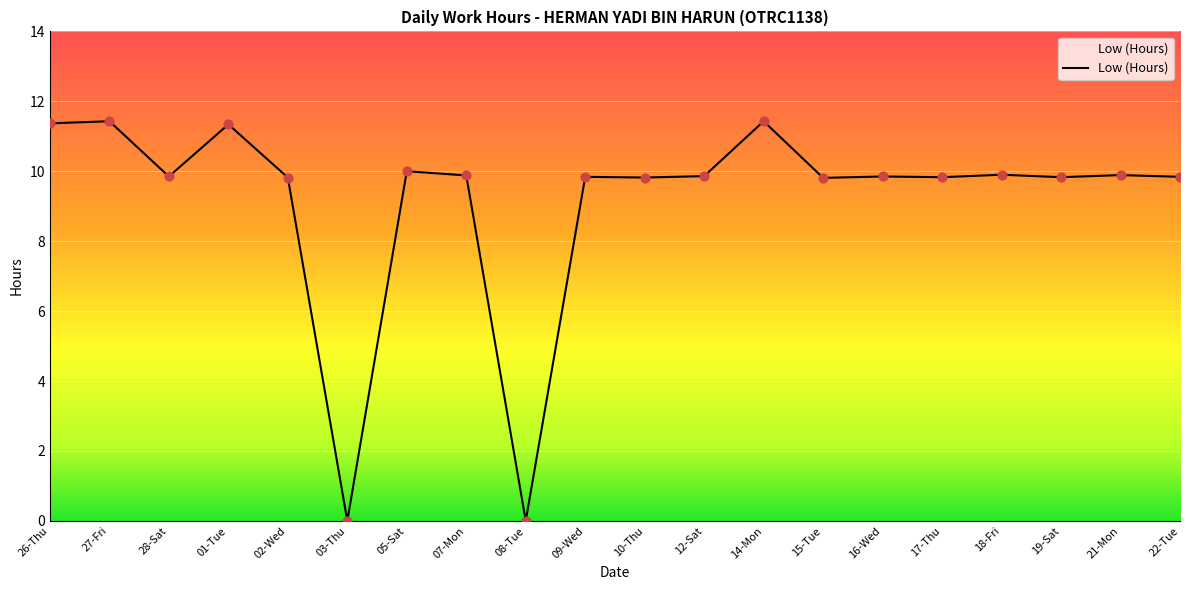

What is the ratio of the value at 22-Tue to the value at 12-Sat?

1.0